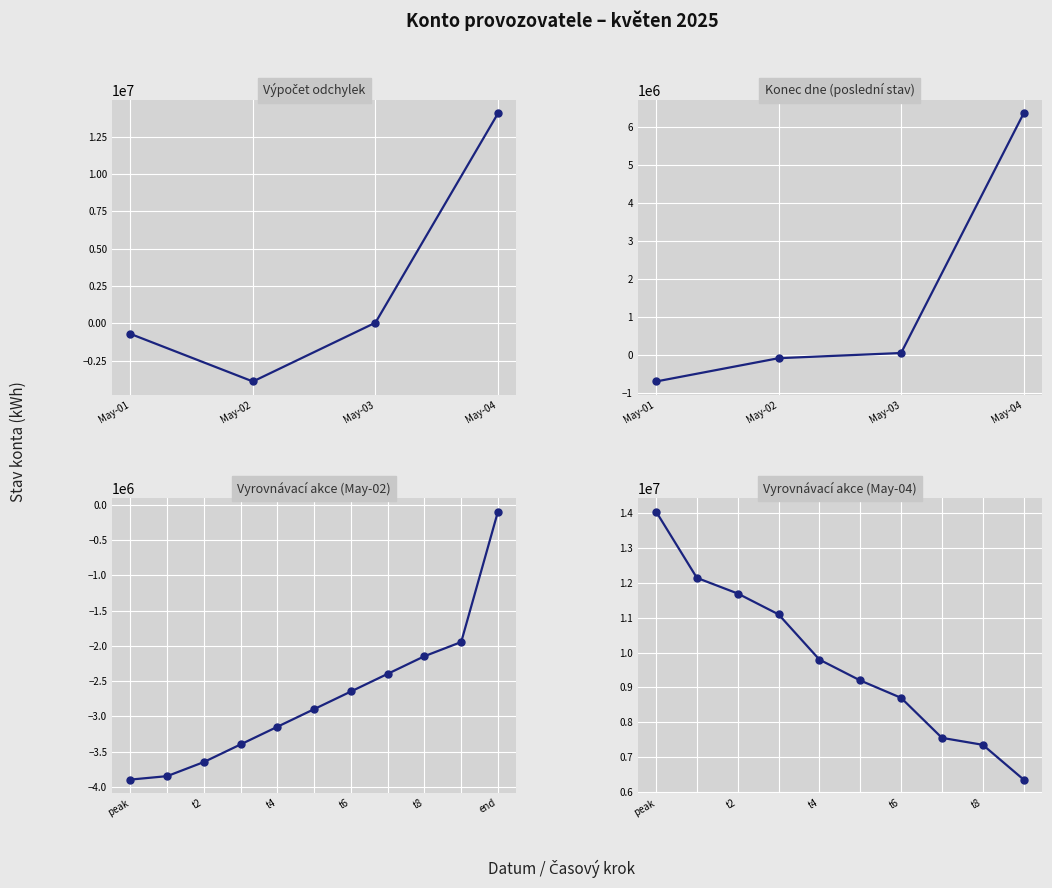

How many data points are less than 41993?

2